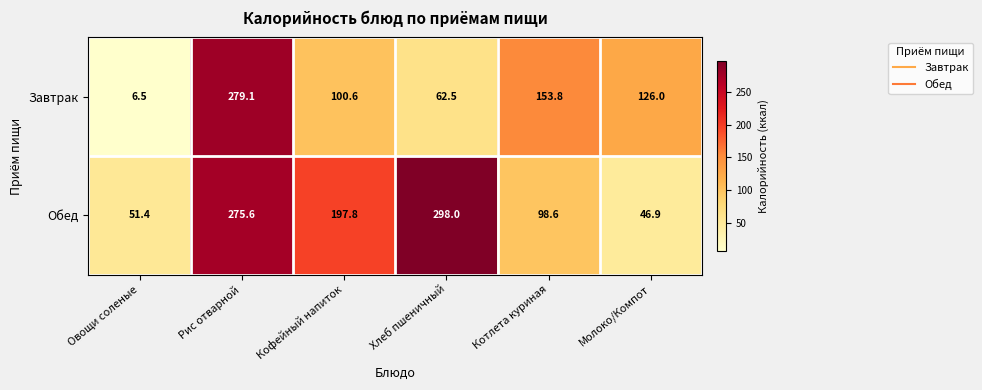

Rank the series by their maximum value, from highest to lowest.

Обед, Завтрак